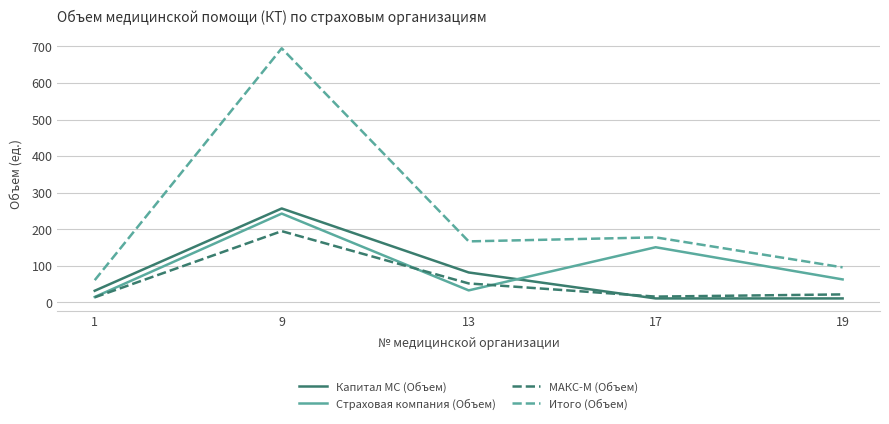

Is it true that Страховая компания (Объем) equals 151 at 17?

True